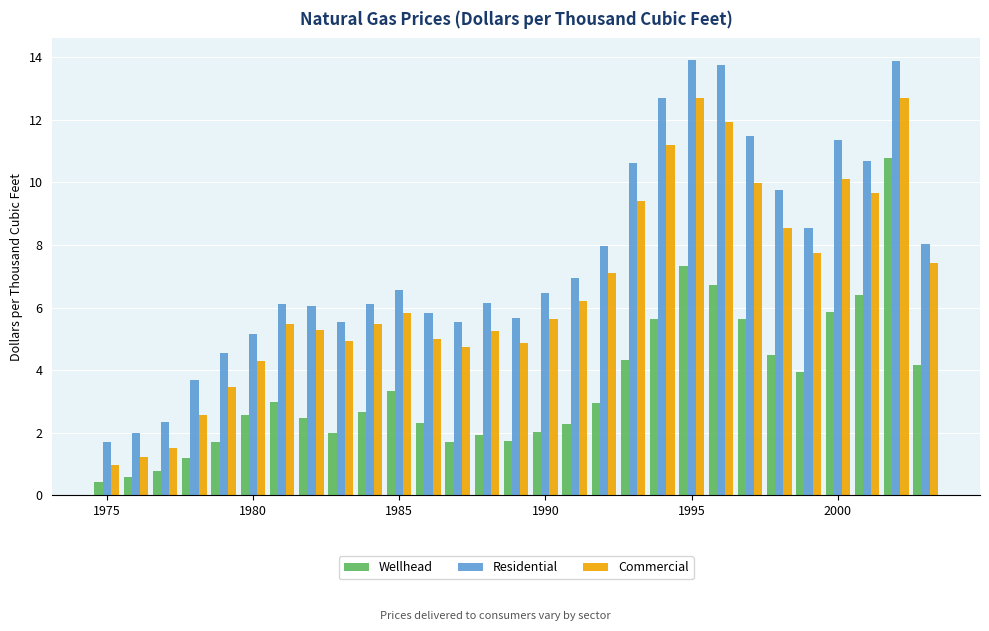

Rank the series by their maximum value, from lowest to highest.

Wellhead, Commercial, Residential